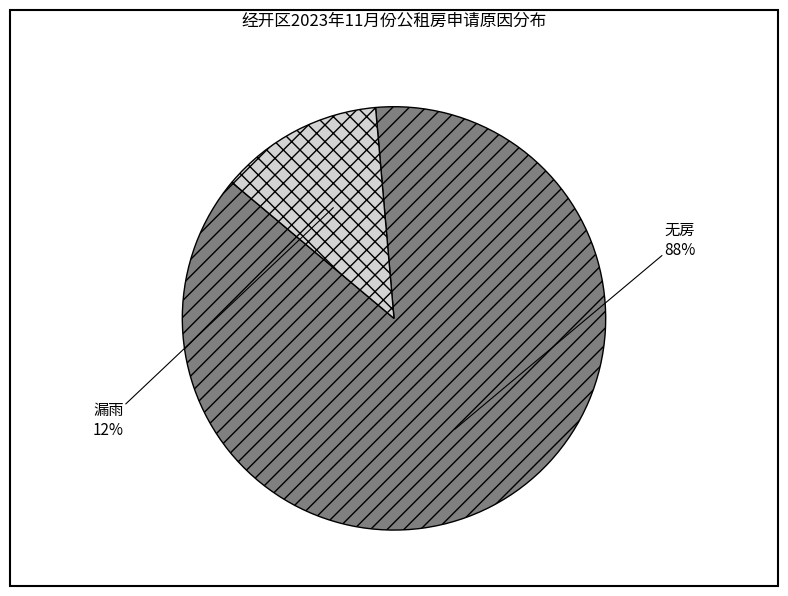

Is 漏雨 the majority of the pie?

No